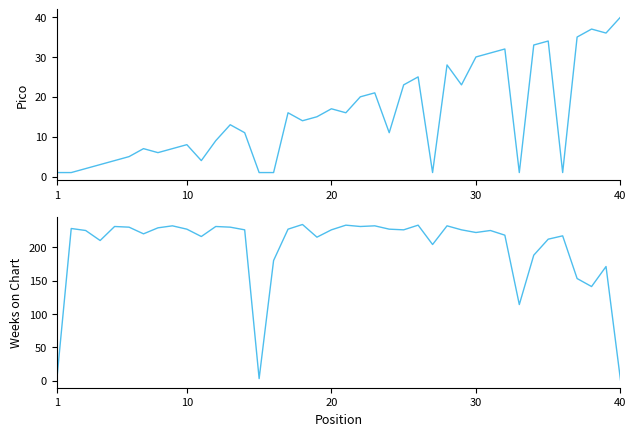

What is the label of the 31st point from the left?

30